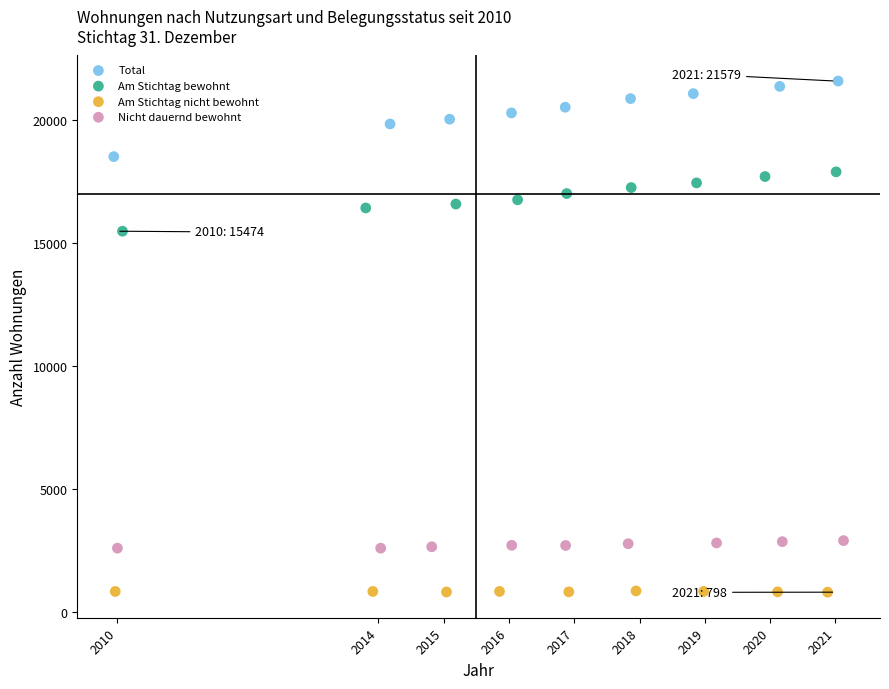

Which series reaches the minimum Y coordinate?

Am Stichtag nicht bewohnt